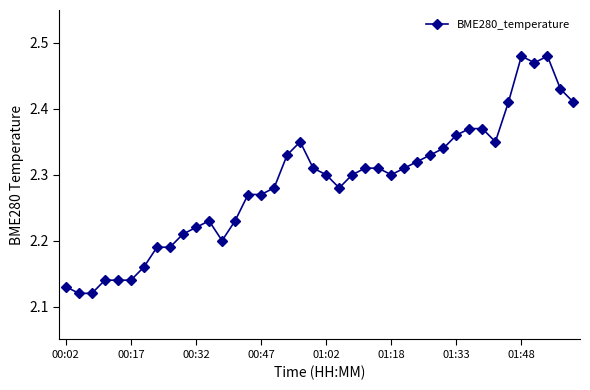

Count the values in the range 2 to 3.

40